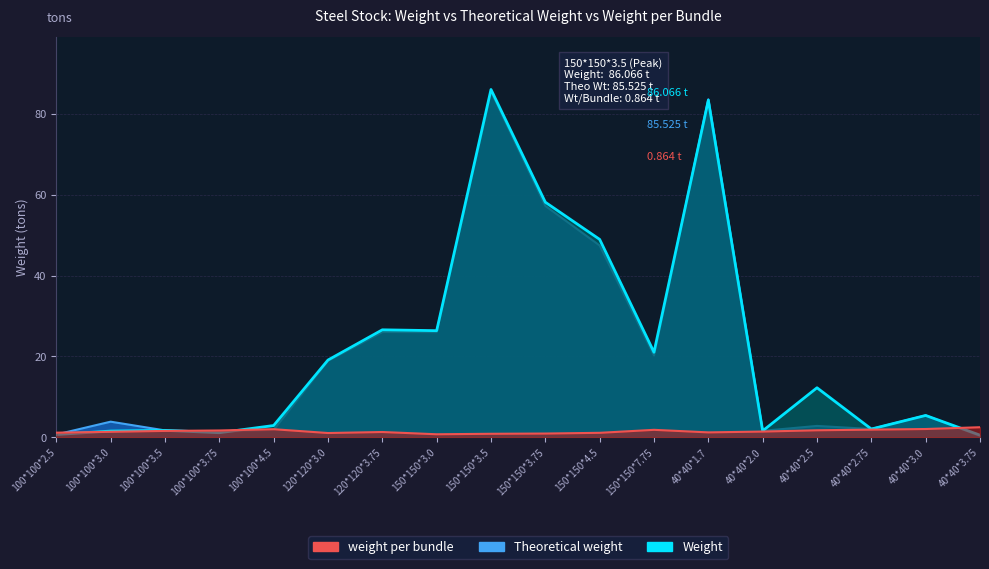

Which category has the highest value in the Theoretical weight series?

150*150*3.5